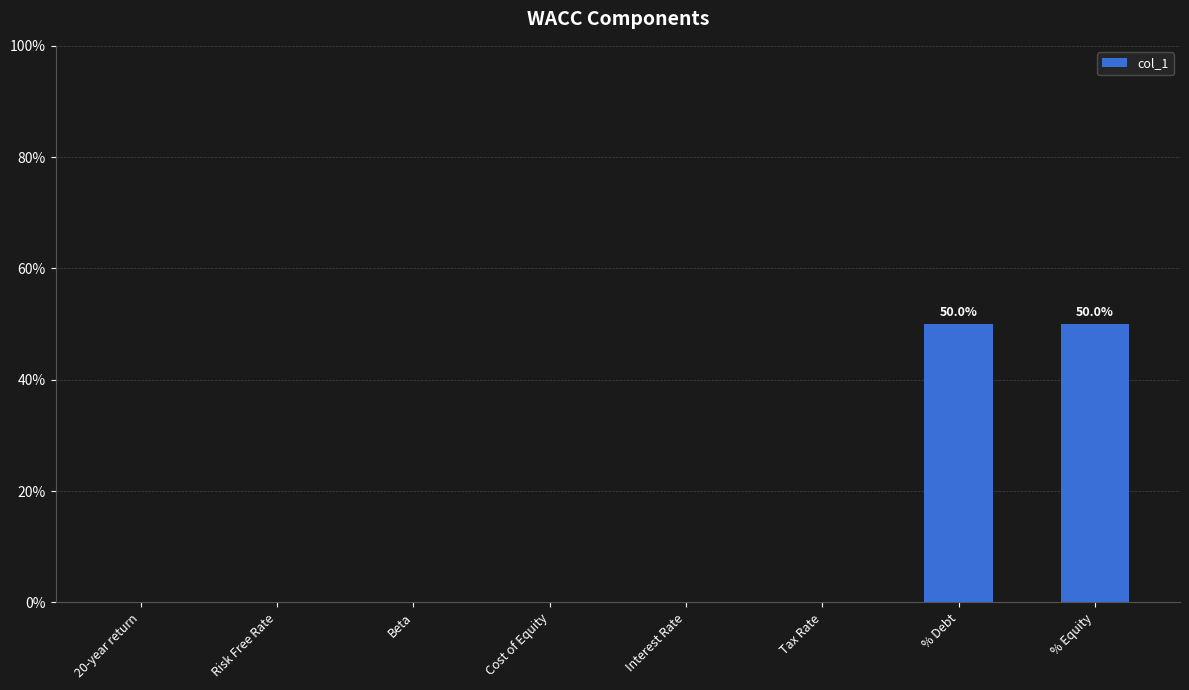

What is the label of the 4th bar from the left?

Cost of Equity